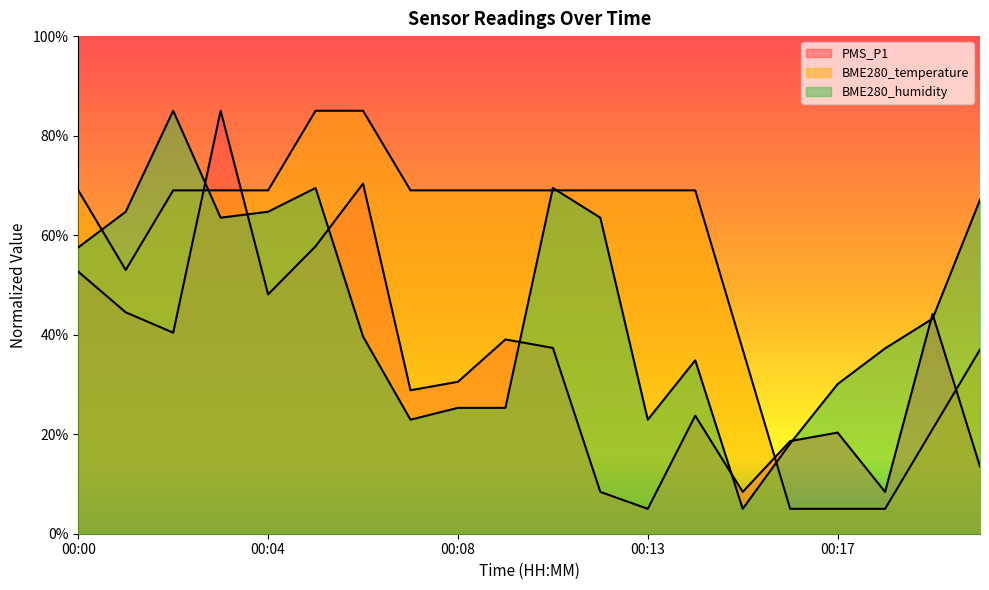

Reading left to right, what are all the values shown in this chart?

PMS_P1: 00:00=52.7	00:01=44.5	00:02=40.4	00:03=85.0	00:04=48.1	00:05=57.8	00:06=70.4	00:07=28.8	00:08=30.5	00:09=39.0	00:10=37.3	00:12=8.4	00:13=5.0	00:14=23.7	00:15=8.4	00:16=18.6	00:17=20.3	00:18=8.4	00:19=44.1	00:20=13.5
BME280_temperature: 00:00=69.0	00:01=53.0	00:02=69.0	00:03=69.0	00:04=69.0	00:05=85.0	00:06=85.0	00:07=69.0	00:08=69.0	00:09=69.0	00:10=69.0	00:12=69.0	00:13=69.0	00:14=69.0	00:15=37.0	00:16=5.0	00:17=5.0	00:18=5.0	00:19=21.0	00:20=37.0
BME280_humidity: 00:00=57.5	00:01=64.7	00:02=85.0	00:03=63.5	00:04=64.7	00:05=69.5	00:06=39.6	00:07=22.9	00:08=25.3	00:09=25.3	00:10=69.5	00:12=63.5	00:13=22.9	00:14=34.9	00:15=5.0	00:16=18.1	00:17=30.1	00:18=37.2	00:19=43.2	00:20=67.1